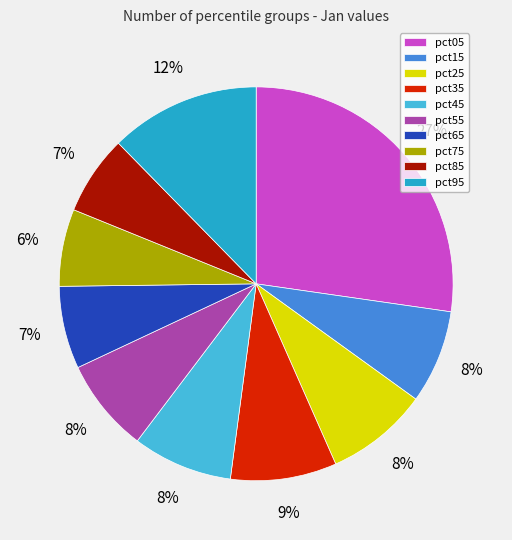

Which has a higher value, pct45 or pct75?

pct45